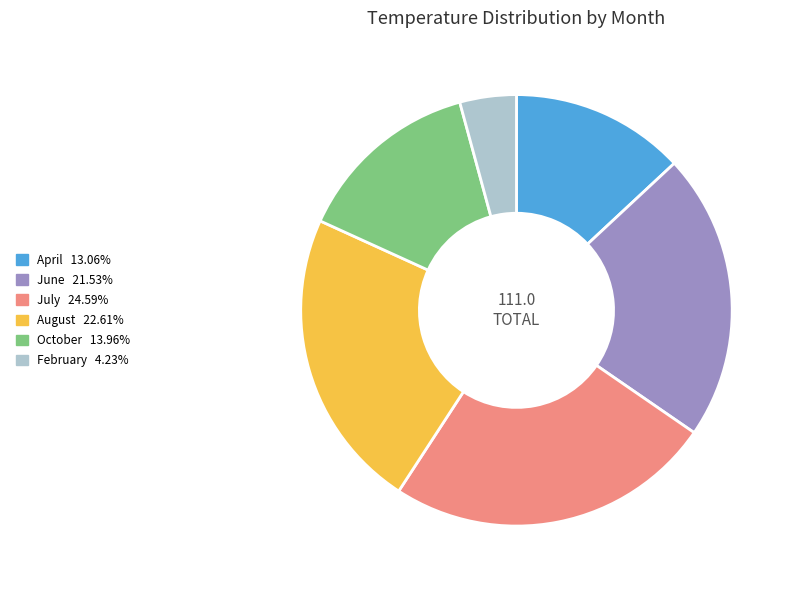

Approximately how many times larger is the value at June 21.53% compared to April 13.06%?

1.6